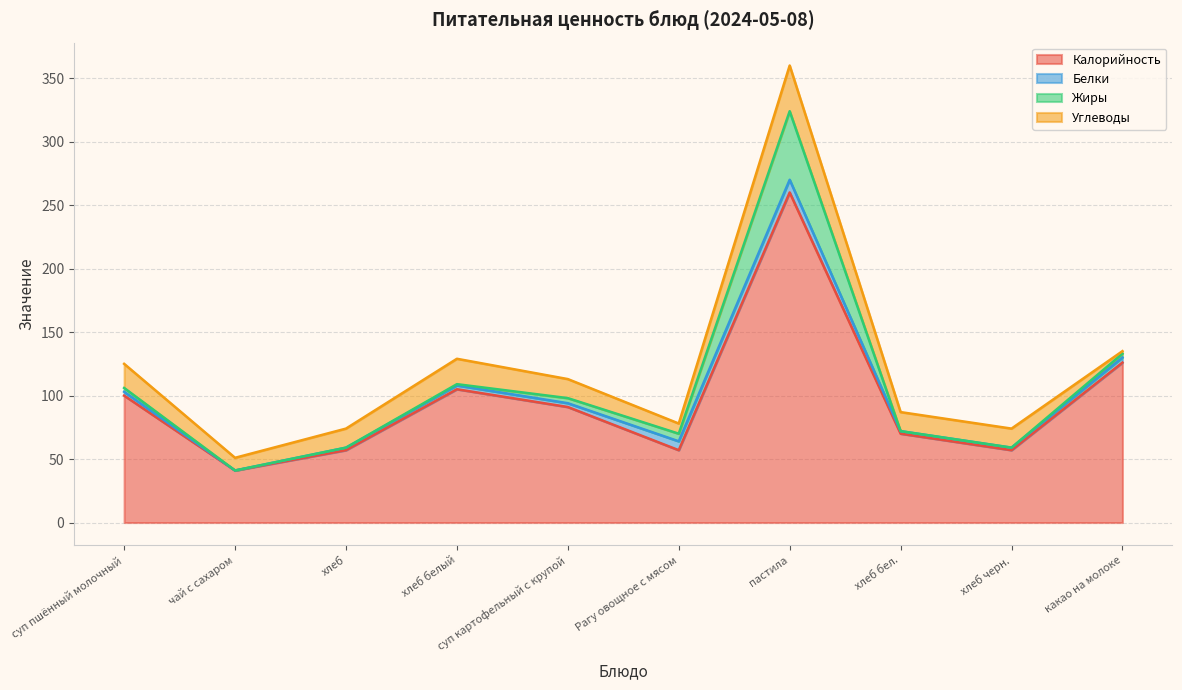

Between чай с сахаром and какао на молоке, which series saw the biggest shift?

Калорийность